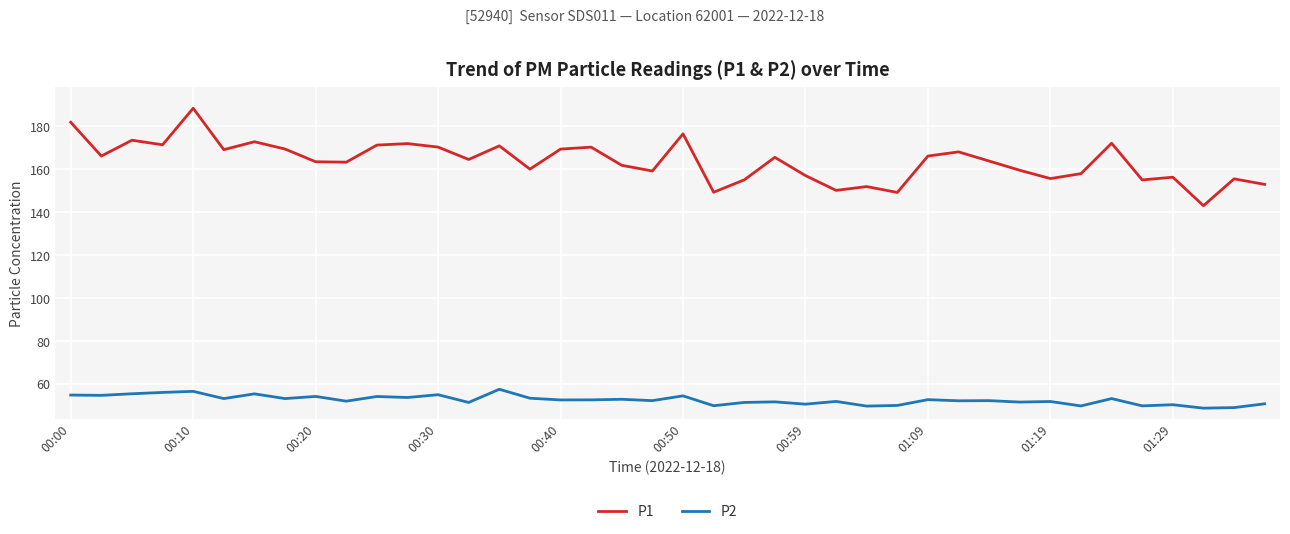

What is the greatest value displayed?

188.5